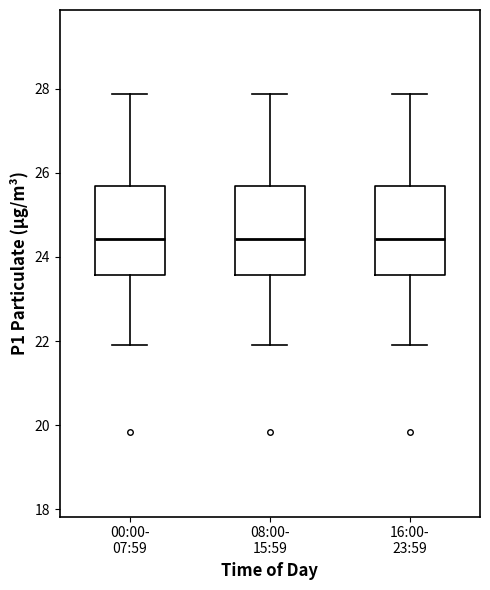

Reading left to right, read every box against the y-axis: the position of its median line, the range the box covers, and the ends of its whiskers. The values are not printed on the chart, so give them approximately, as read against the axis.

00:00- 07:59: median 24.4, box 23.6 to 25.6, whiskers 22.0 to 27.8
08:00- 15:59: median 24.4, box 23.6 to 25.6, whiskers 22.0 to 27.8
16:00- 23:59: median 24.4, box 23.6 to 25.6, whiskers 22.0 to 27.8